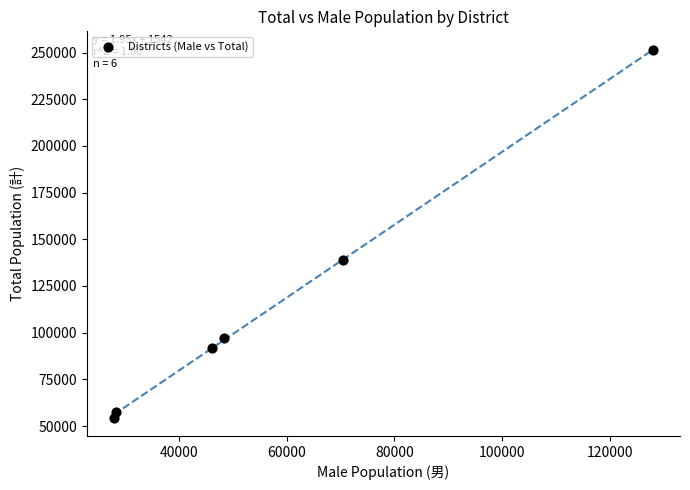

What Y value in the scatter plot is closest to 152894?

139005